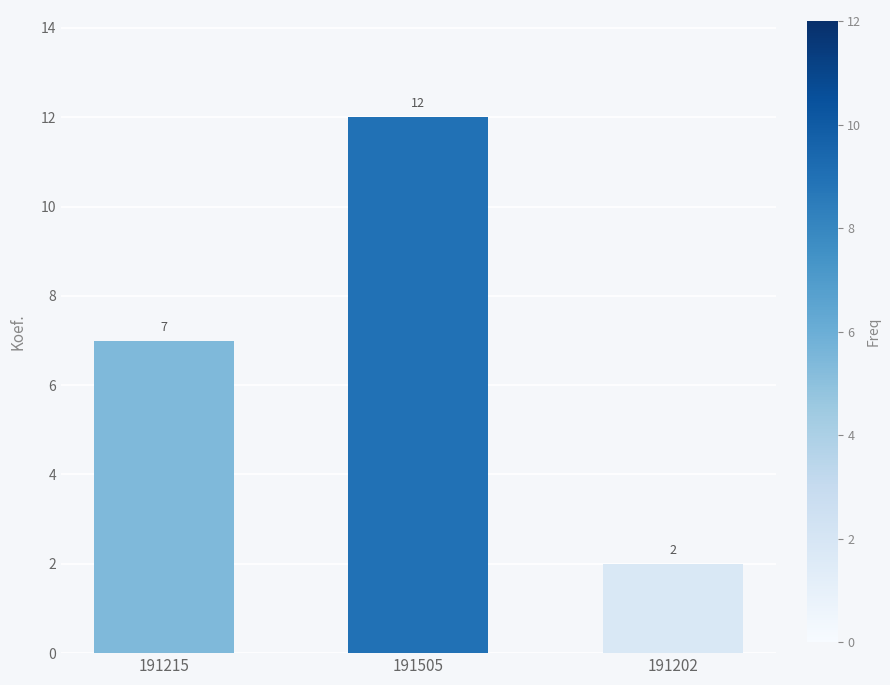

True or false: the data shows 12 at 191505.

True